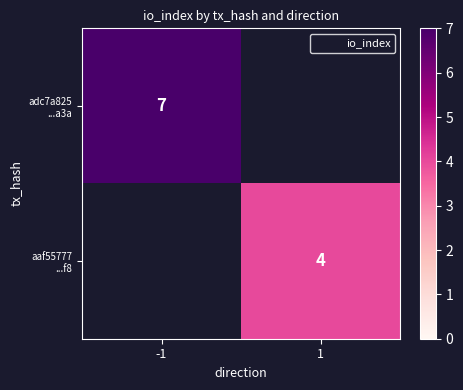

At how many categories does at least one series exceed 6?

1